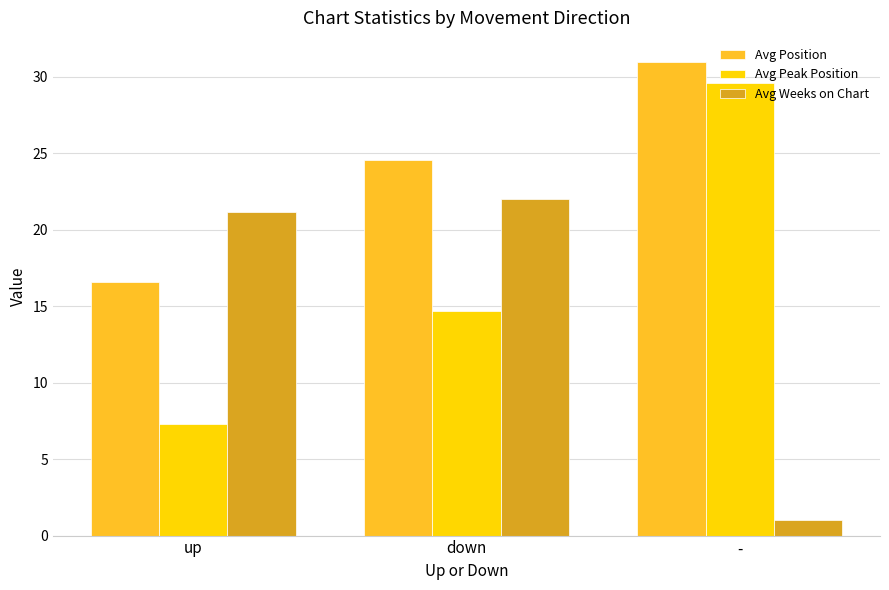

List the series in order of their peak value, lowest first.

Avg Weeks on Chart, Avg Peak Position, Avg Position